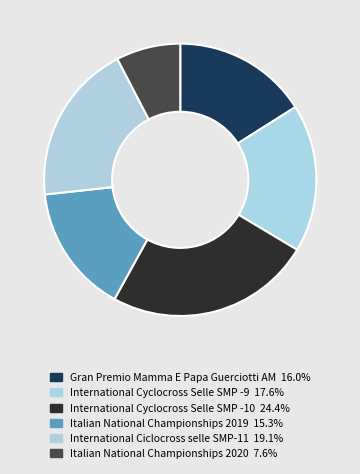

Count the number of slices in the pie.

6